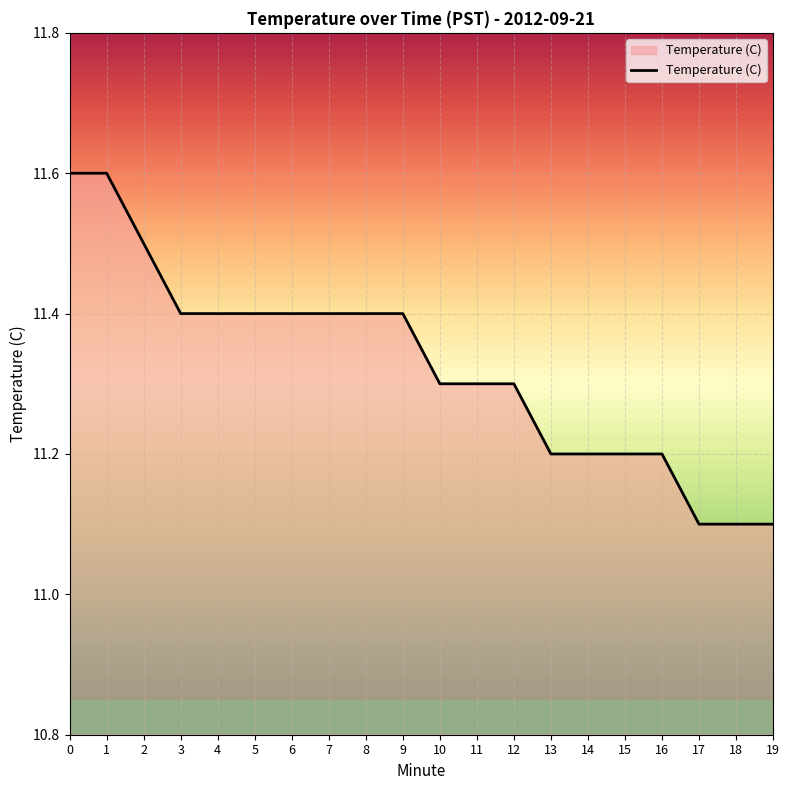

Reading right to left, list all the values displayed in this chart.

19=11.1	18=11.1	17=11.1	16=11.2	15=11.2	14=11.2	13=11.2	12=11.3	11=11.3	10=11.3	9=11.4	8=11.4	7=11.4	6=11.4	5=11.4	4=11.4	3=11.4	2=11.5	1=11.6	0=11.6